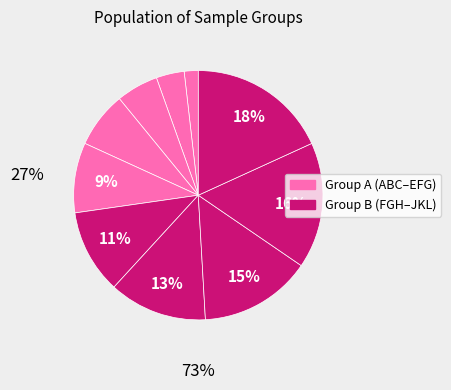

Rank the categories by value from lowest to highest.

ABC, BCD, CDE, DEF, EFG, FGH, GHI, HIJ, IJK, JKL